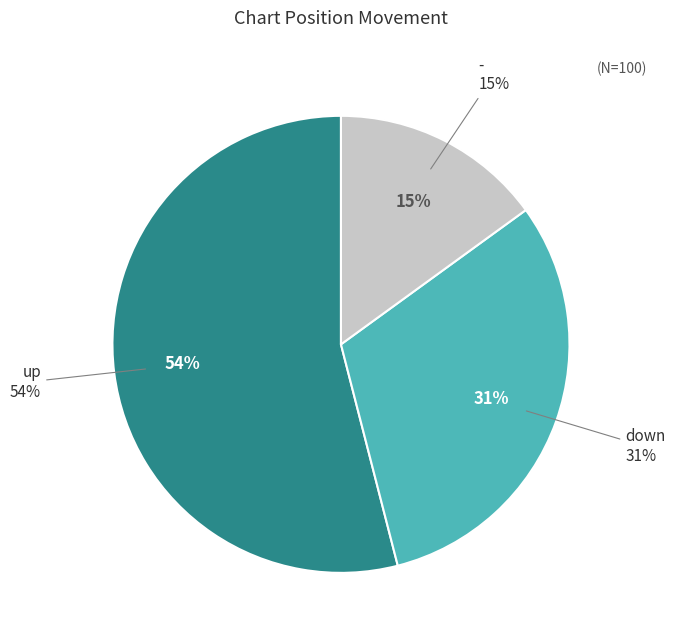

What is the change in value from up to -?

-39